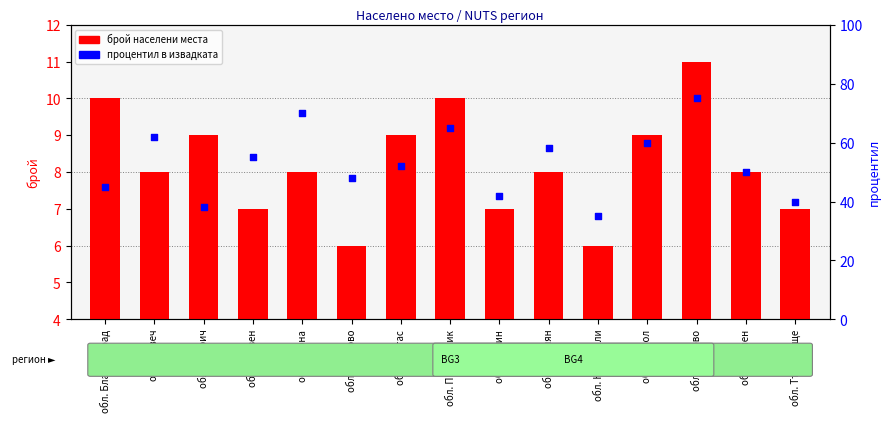

What is the total value across all series at обл. Ямбол?

69